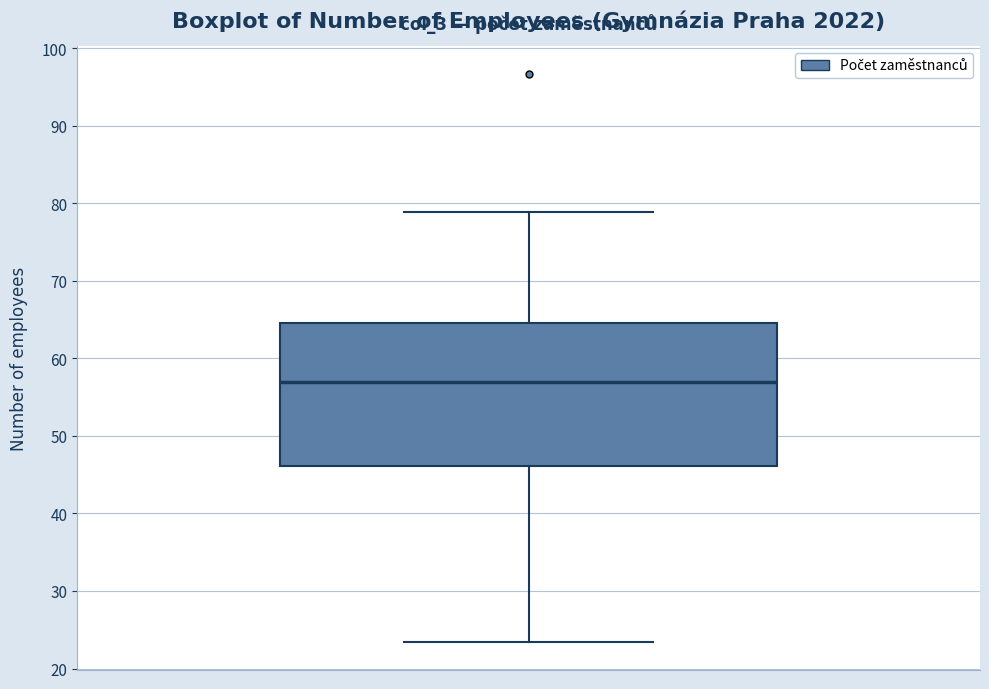

Where does the median line of the box sit on the y-axis? The values are not printed on the chart, so give them approximately, as read against the axis.

57